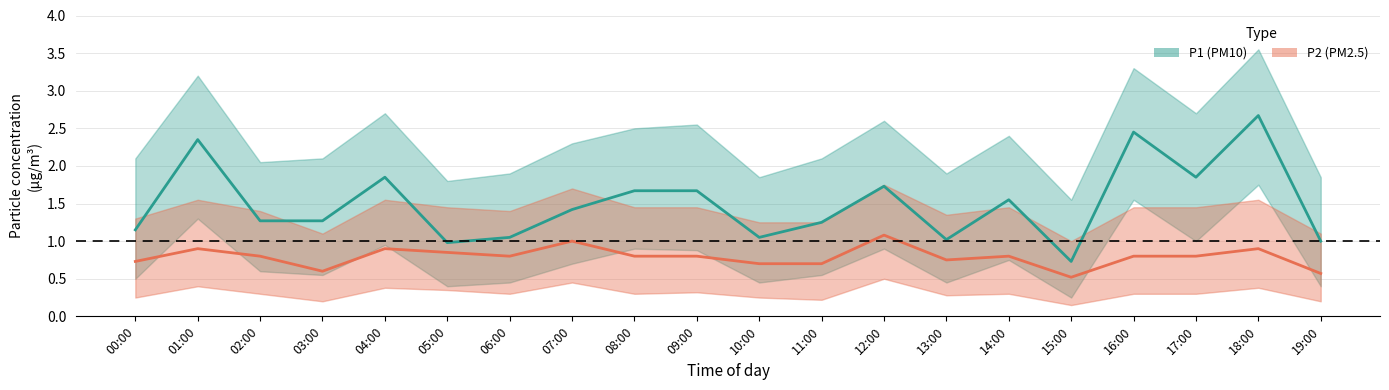

Which has a higher value, 03:00 or 07:00?

07:00